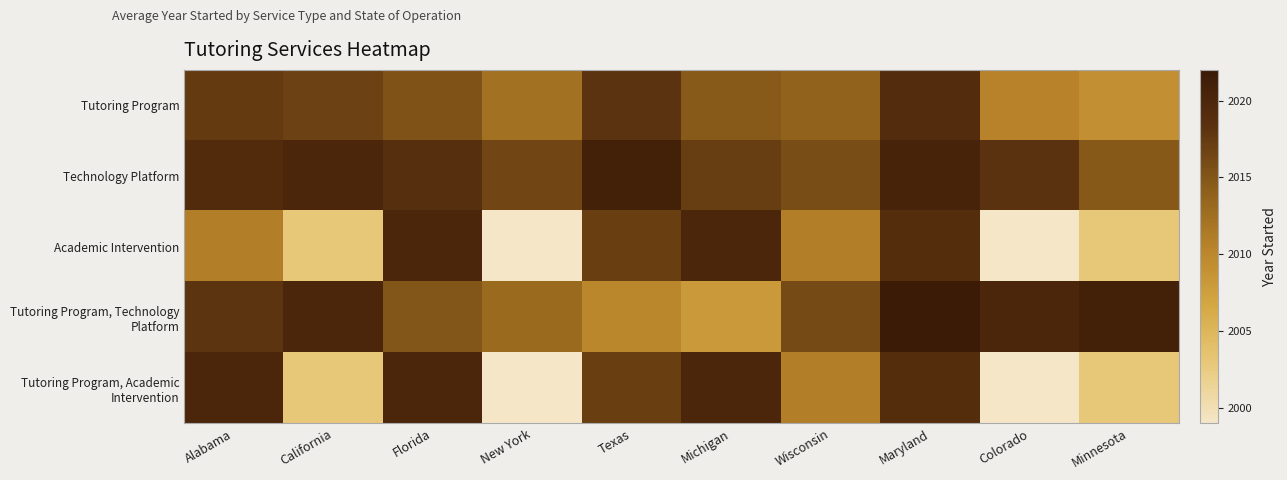

What is the total value across all series at Texas?

10083.1